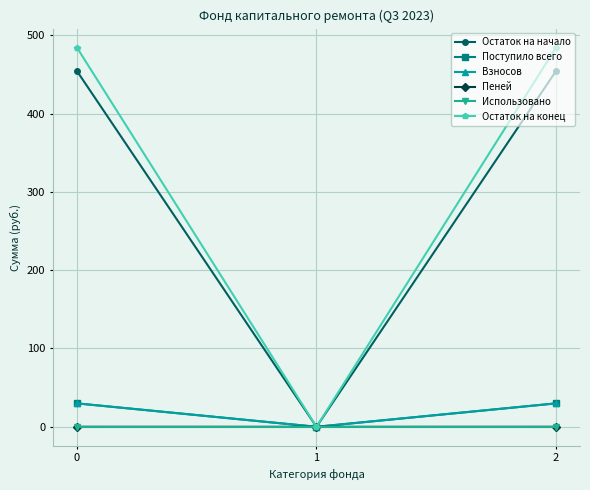

Which series has the largest range (max minus min)?

Остаток на конец